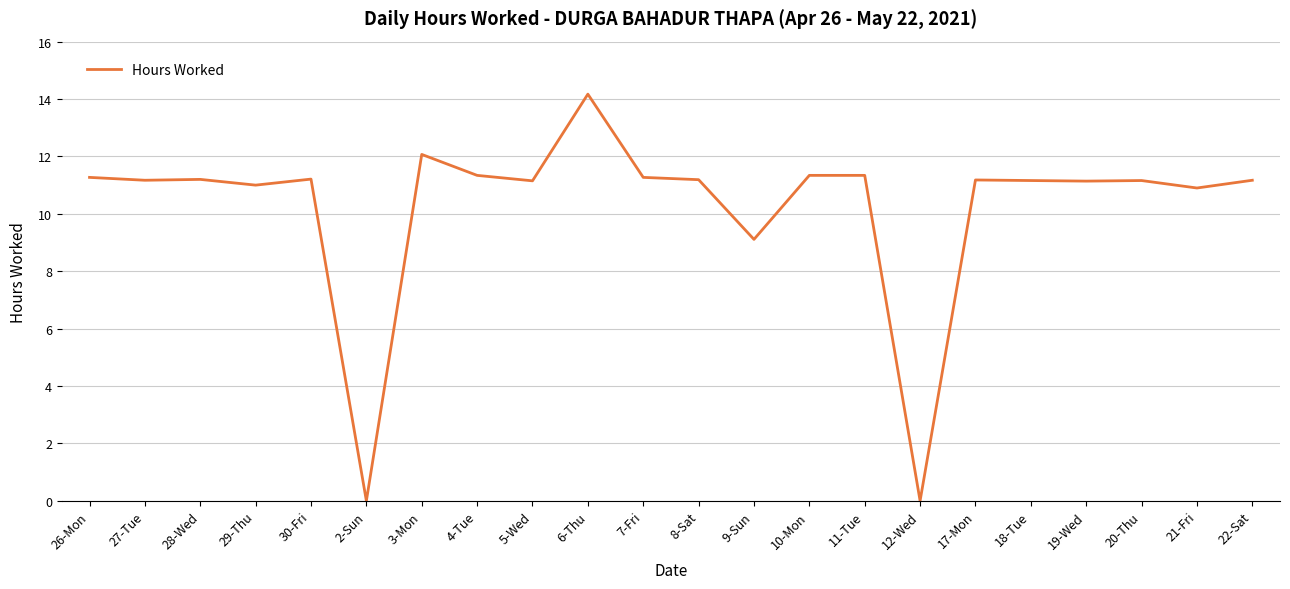

Which label corresponds to the largest value in the chart?

6-Thu